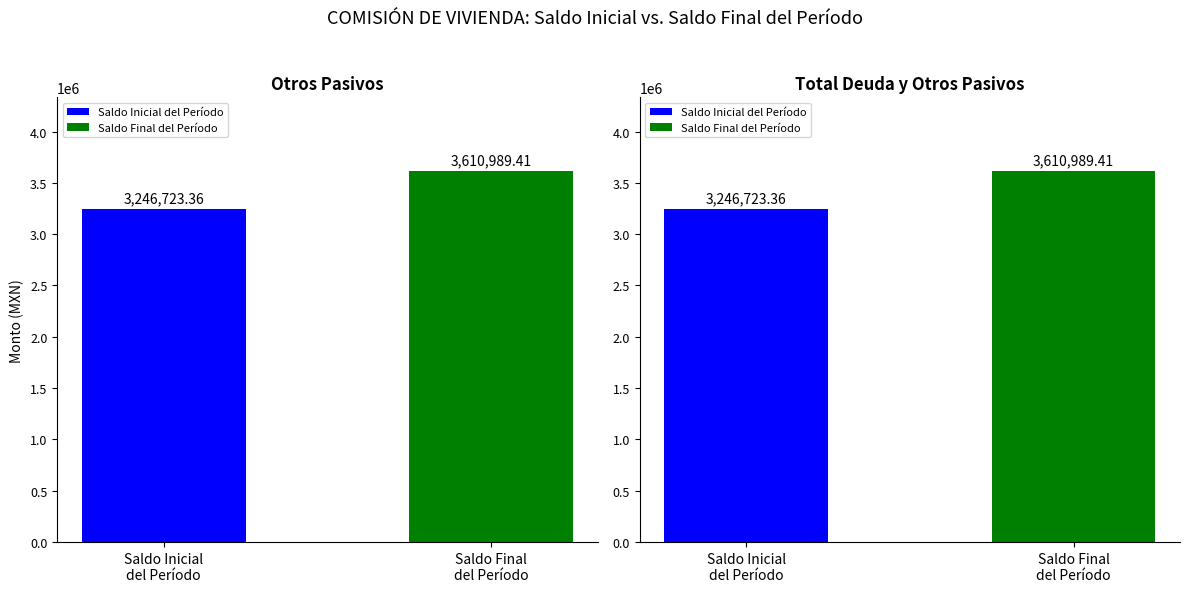

Reading right to left, transcribe all the data shown in this chart.

Otros Pasivos: Saldo Final
del Período=3610989.4	Saldo Inicial
del Período=3246723.4
Total Deuda y Otros Pasivos: Saldo Final
del Período=3610989.4	Saldo Inicial
del Período=3246723.4